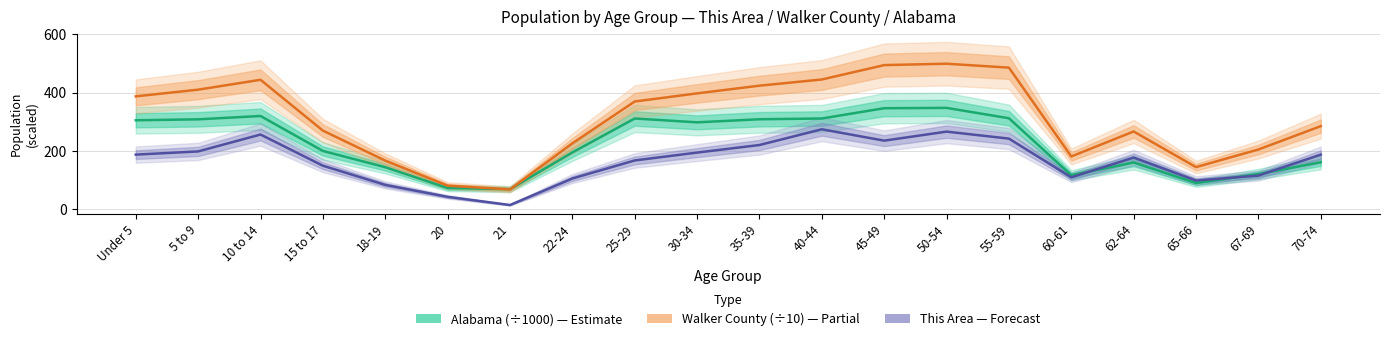

Does the chart have visible grid lines?

Yes